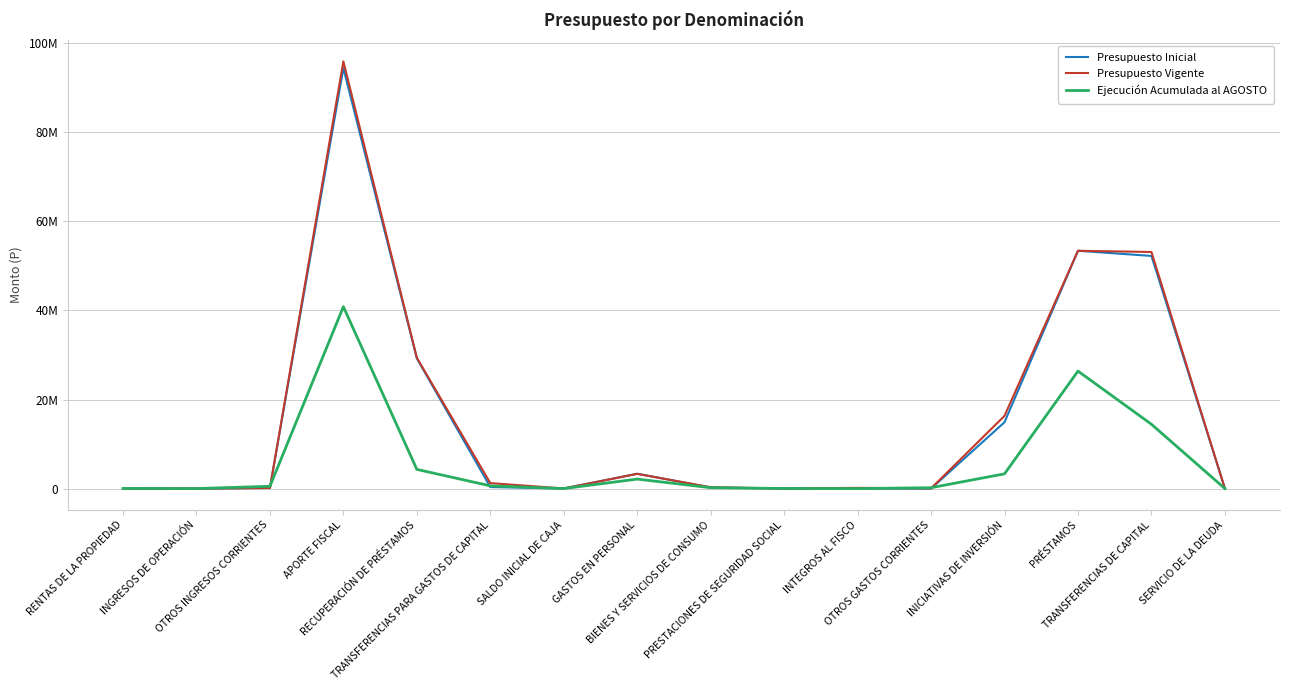

Between which two adjacent categories do Presupuesto Inicial and Ejecución Acumulada al AGOSTO first intersect?

RENTAS DE LA PROPIEDAD and INGRESOS DE OPERACIÓN